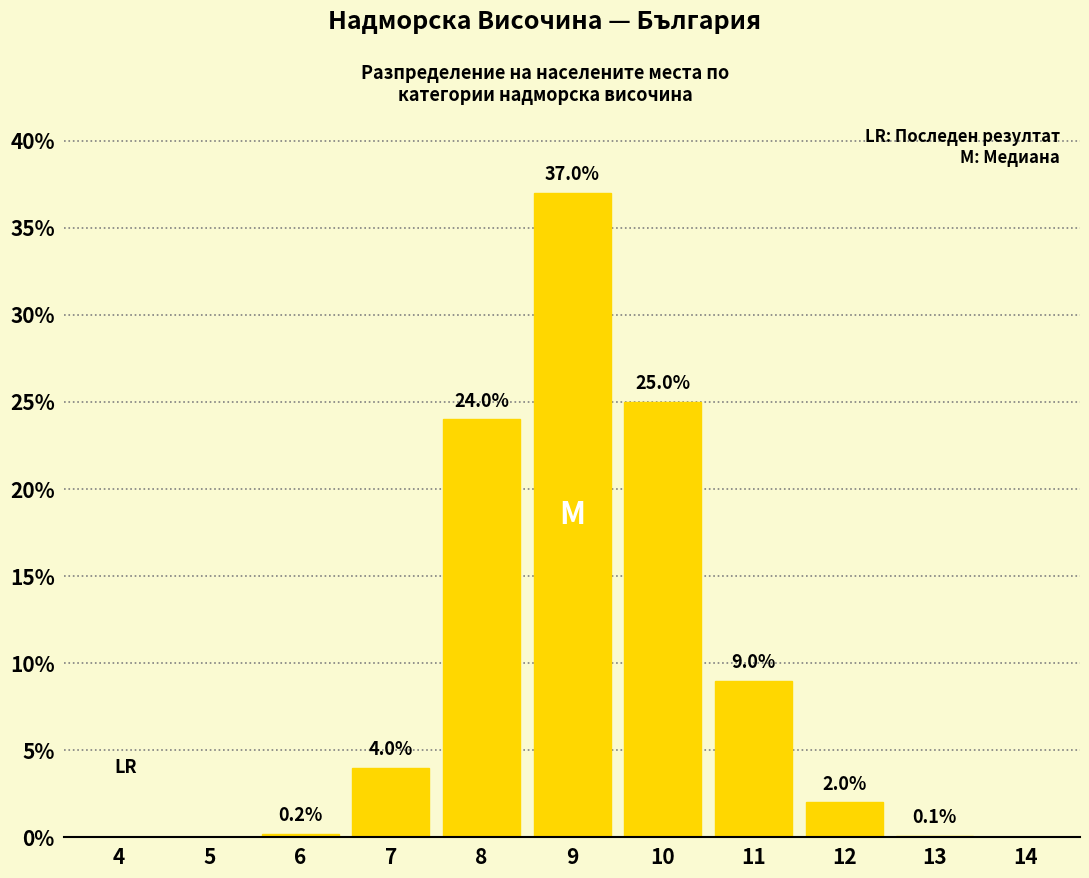

Reading right to left, what are all the values shown in this chart?

14=0.0	13=0.1	12=2.0	11=9.0	10=25.0	9=37.0	8=24.0	7=4.0	6=0.2	5=0.0	4=0.0